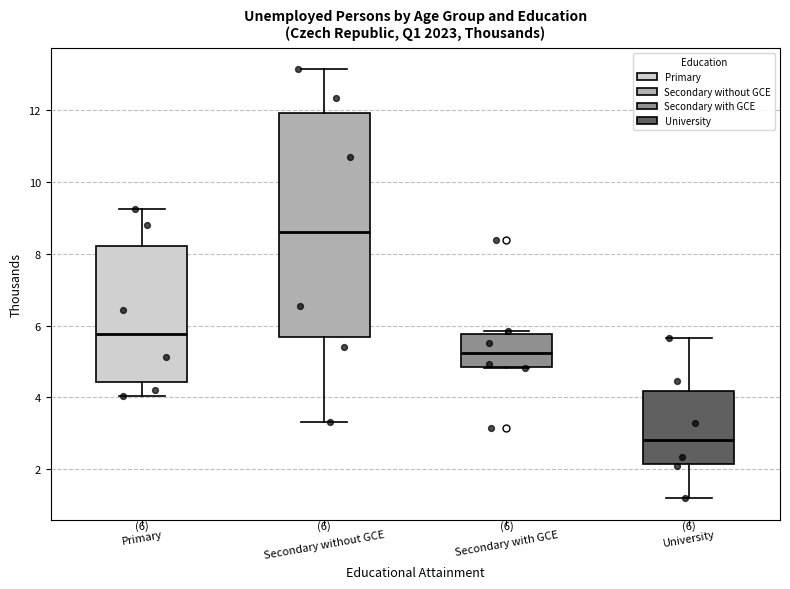

Which box's median line is the lowest?

University